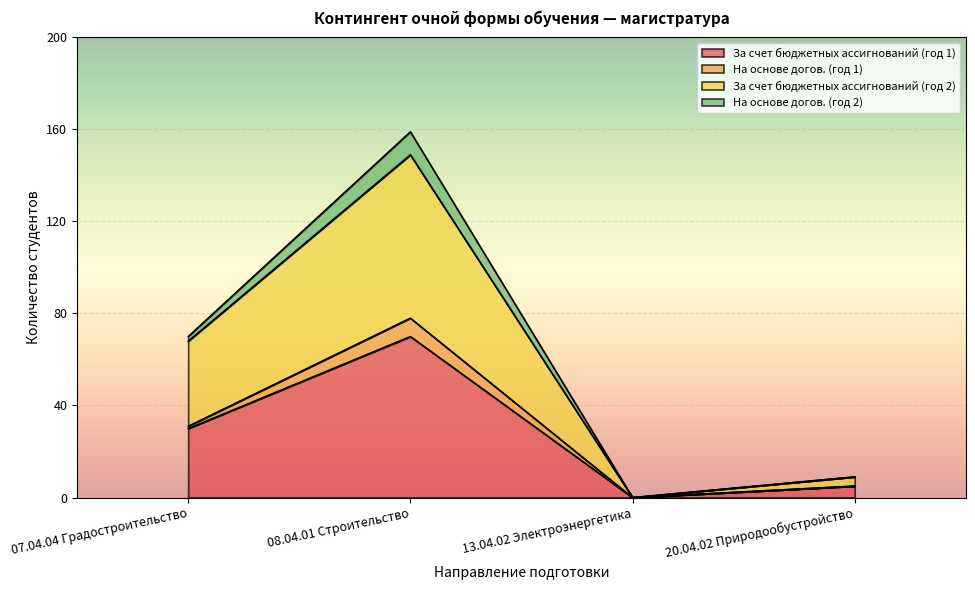

The value of На основе догов. (год 2) at 07.04.04 Градостроительство is 55. True or false?

False